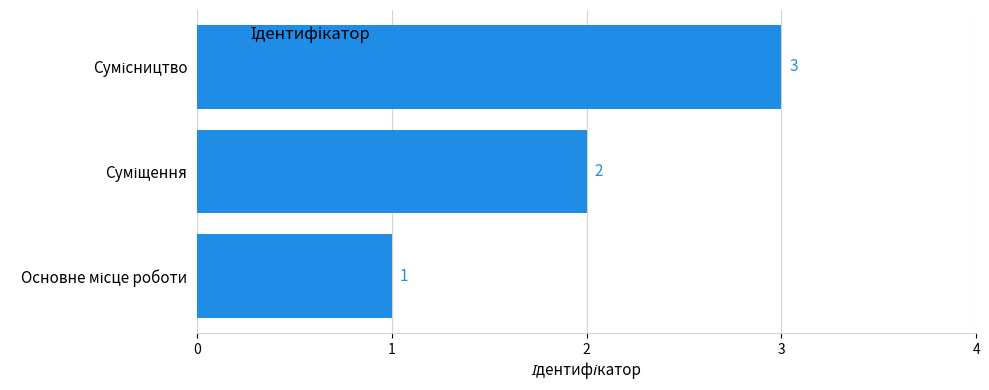

What is the sum of all values?

6